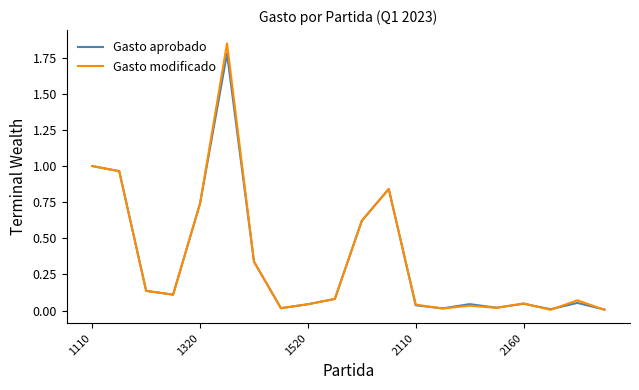

Which series has the widest spread of values?

Gasto modificado